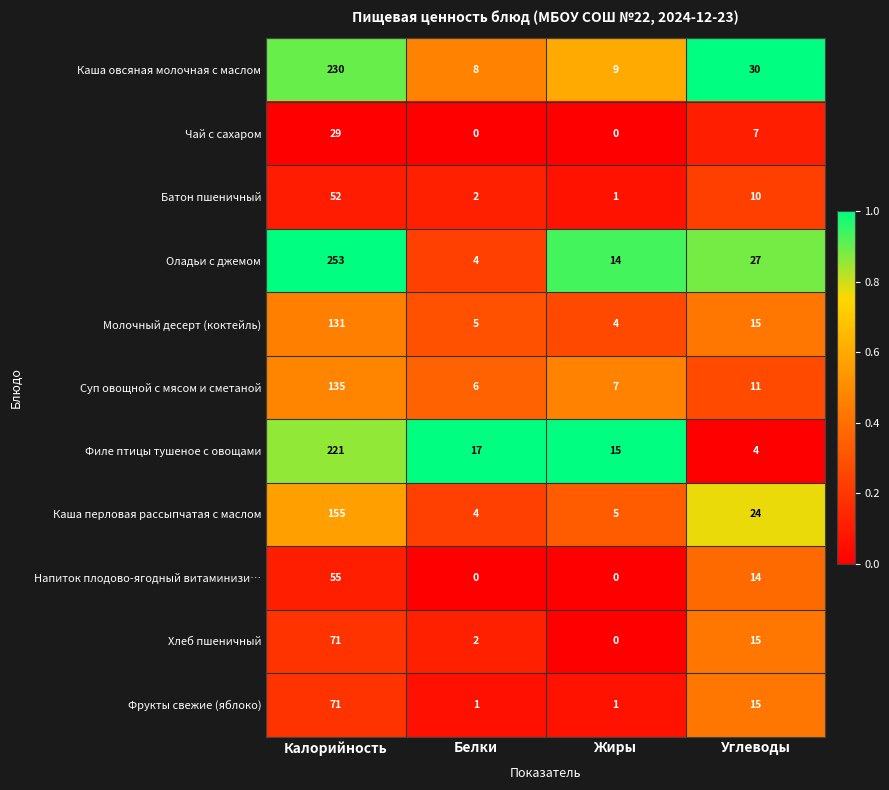

List the labels in order of Каша перловая рассыпчатая с маслом value, smallest first.

Белки, Жиры, Углеводы, Калорийность